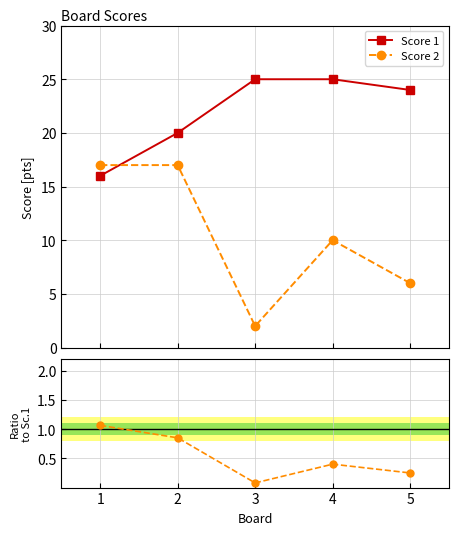

True or false: Score 1 and Score 2 / Score 1 intersect in this chart.

False